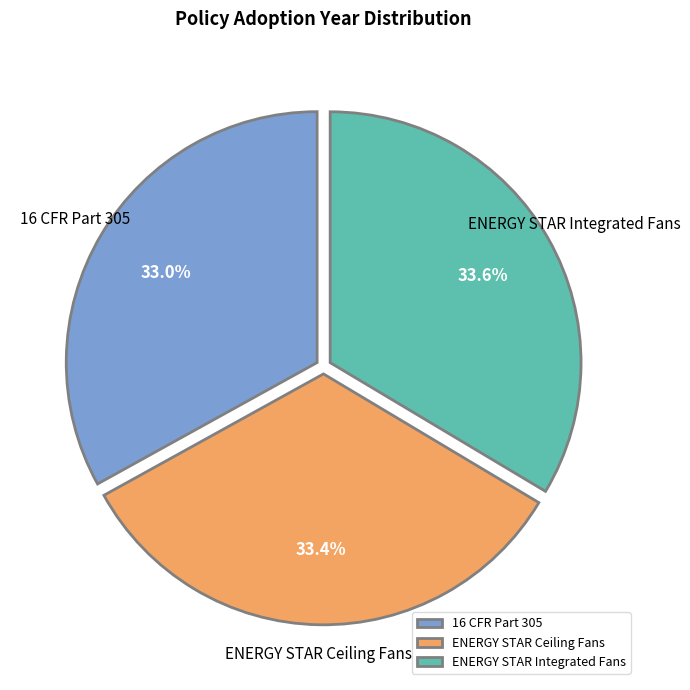

To the nearest percent, what is the combined percentage of ENERGY STAR Integrated Fans and 16 CFR Part 305?

67%